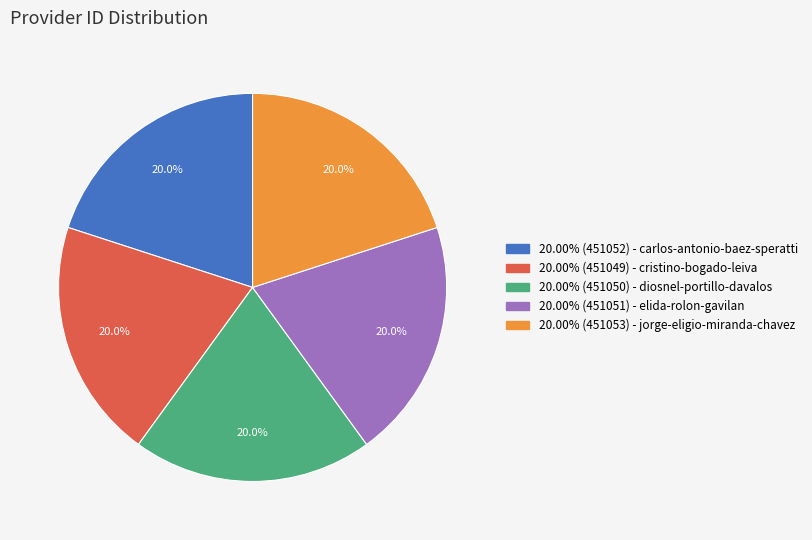

How many slices are in this pie chart?

5